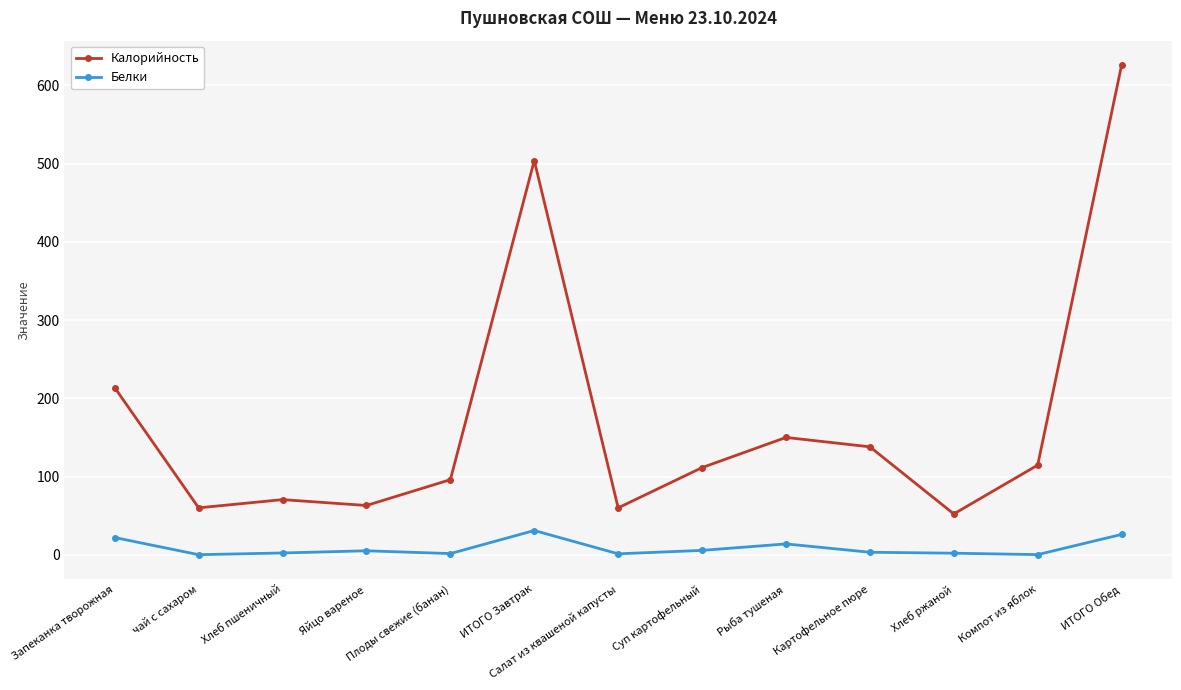

Is it true that Калорийность equals 213.6 at Запеканка творожная?

True